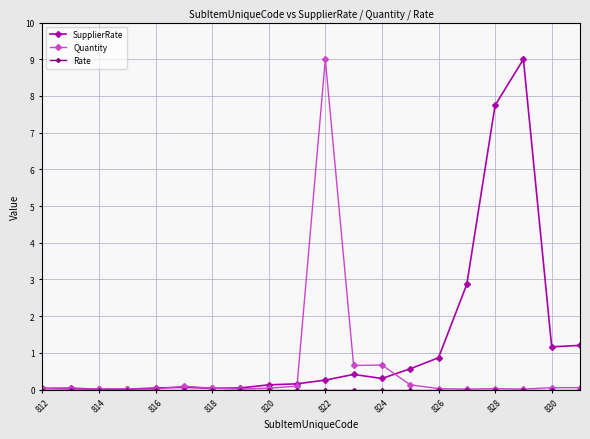

At how many categories does at least one series exceed 1?

6